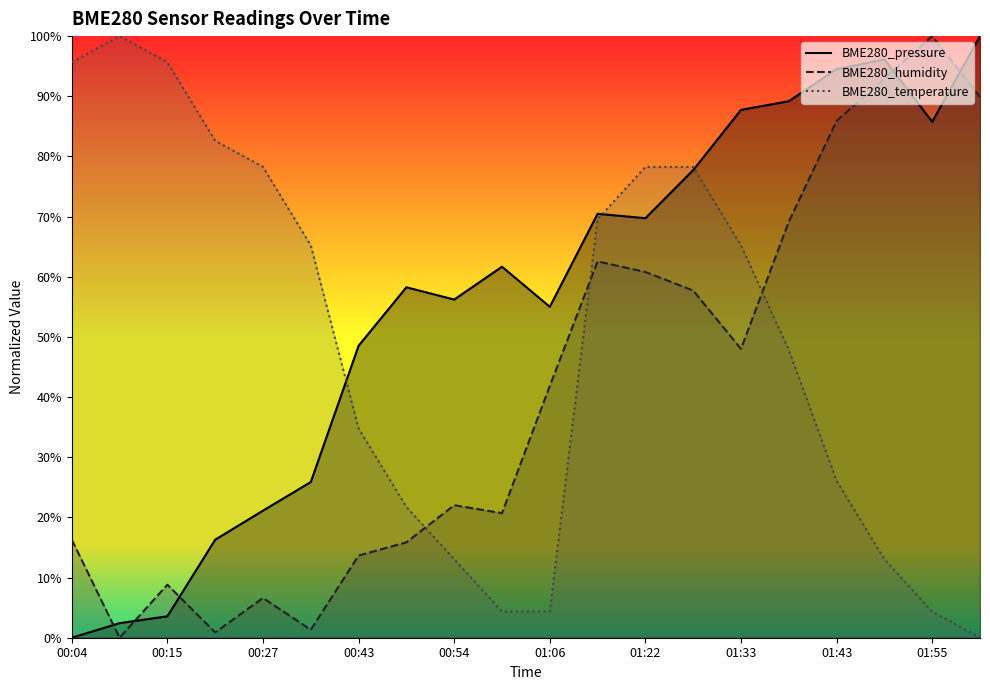

The value of BME280_temperature at 00:27 is 131.6. True or false?

False